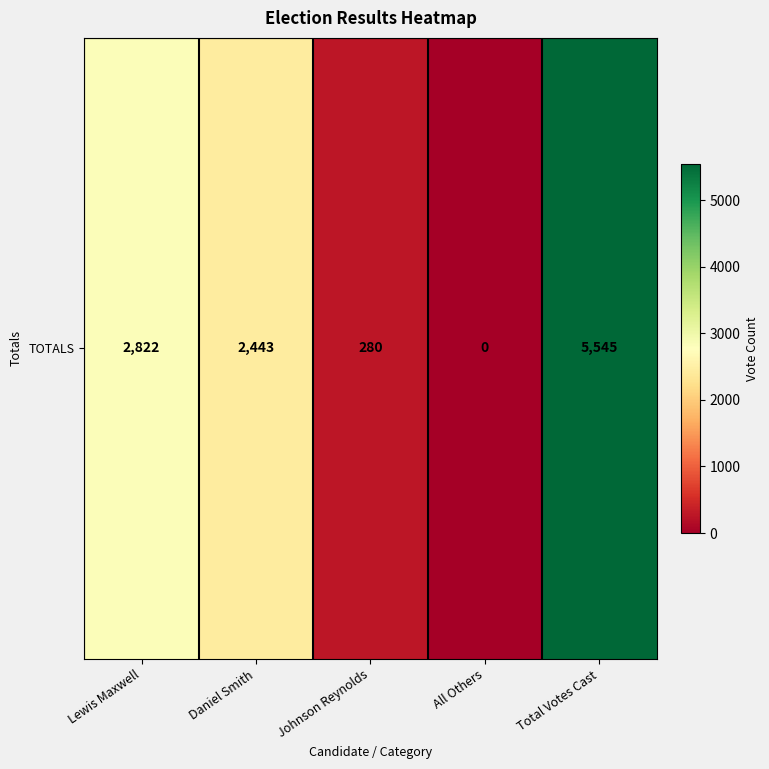

Reading left to right, extract all data points from this chart.

Lewis Maxwell=2822	Daniel Smith=2443	Johnson Reynolds=280	All Others=0	Total Votes Cast=5545